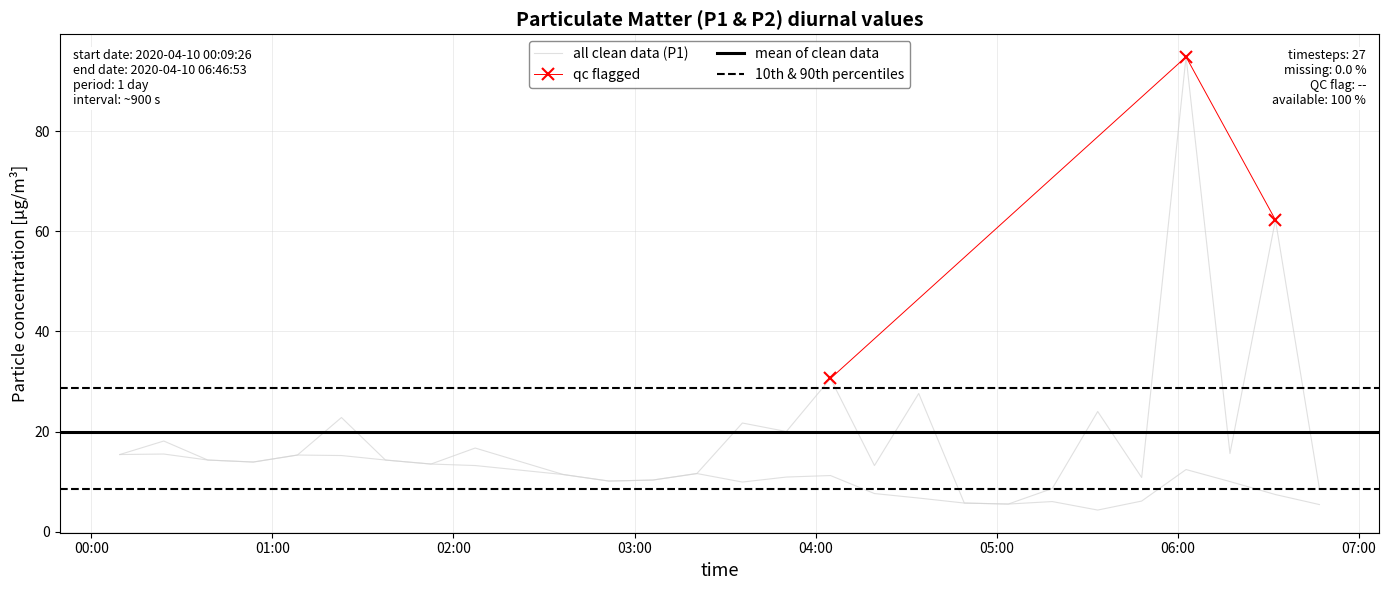

Rank the series by their maximum value, from highest to lowest.

P1, P2